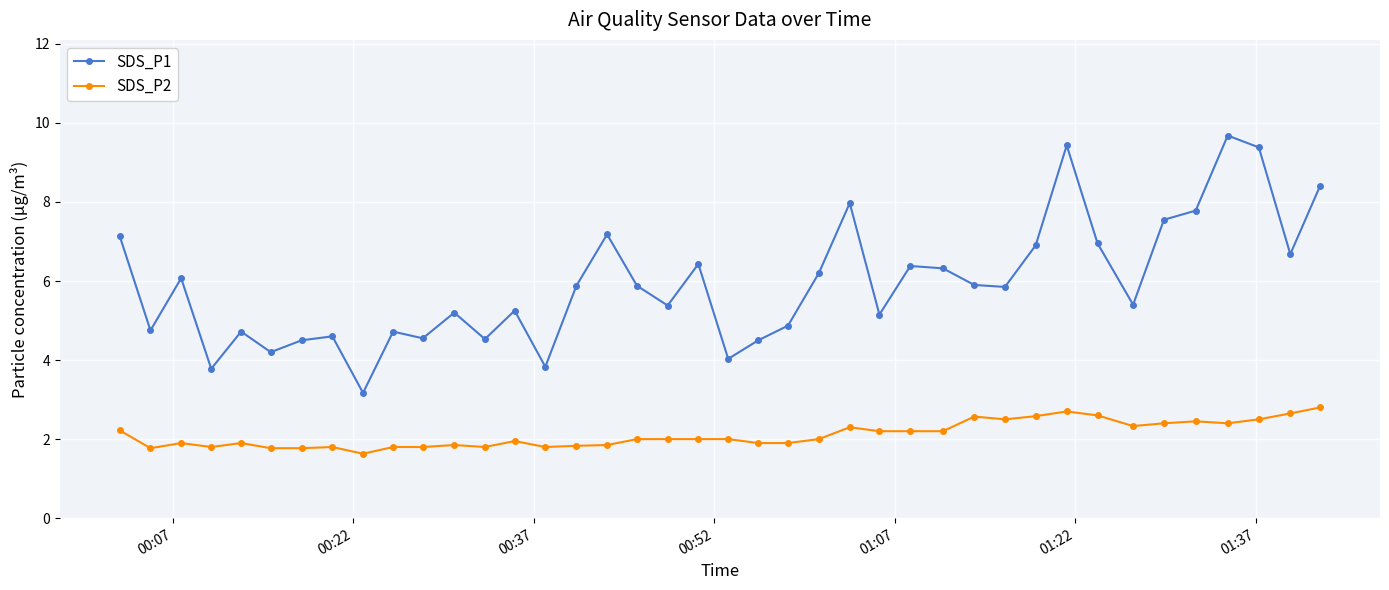

Which series has the widest spread of values?

SDS_P1